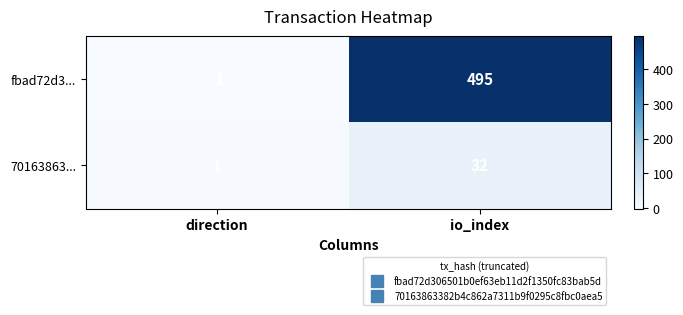

At how many categories does at least one series exceed 66?

1